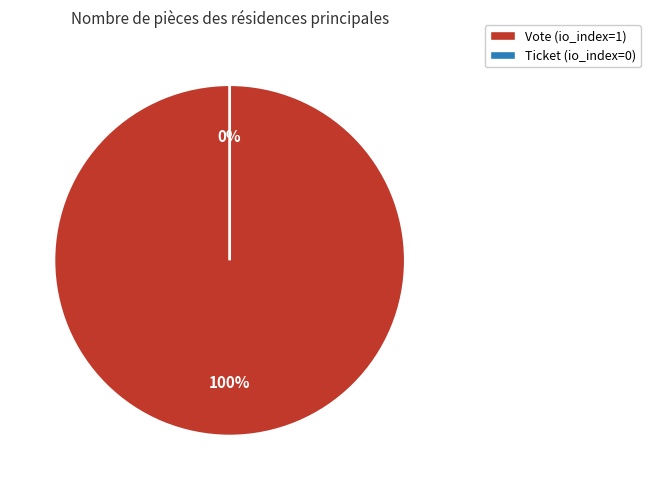

Does any single category account for the majority?

Yes